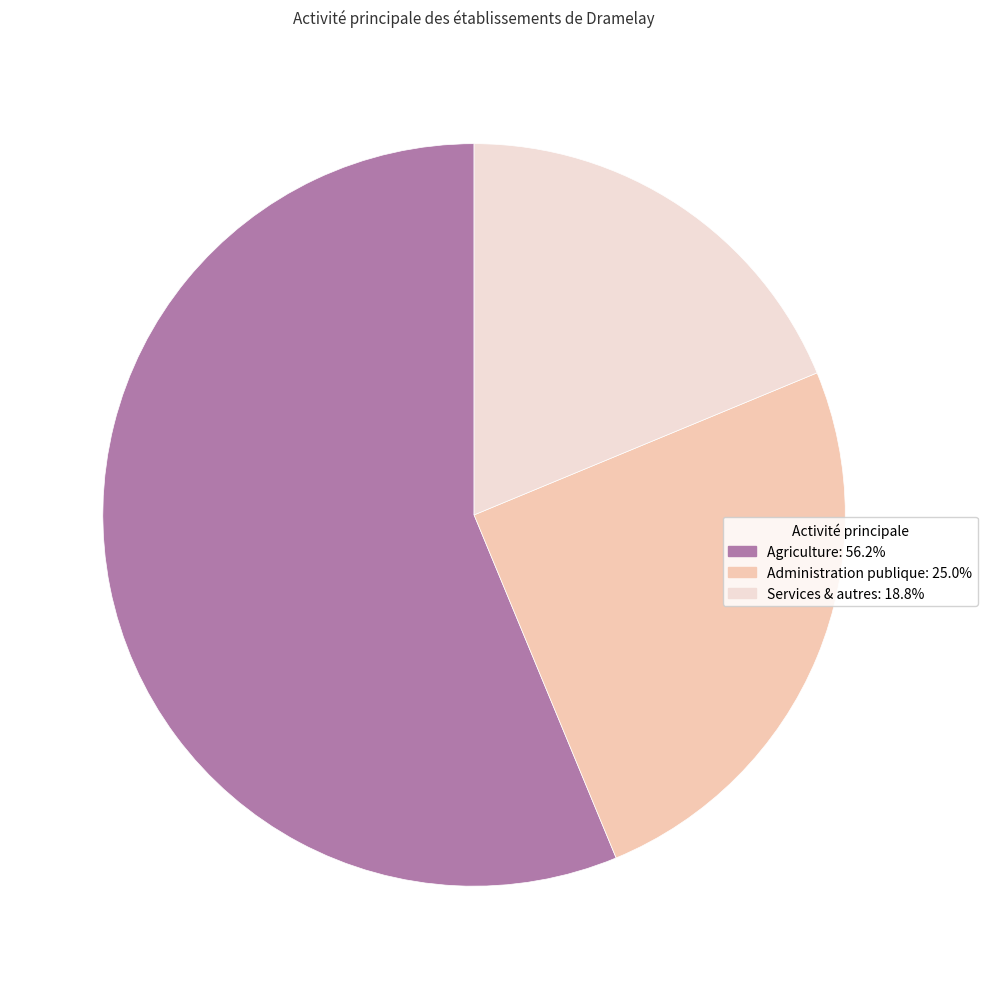

Does any single category account for the majority?

Yes